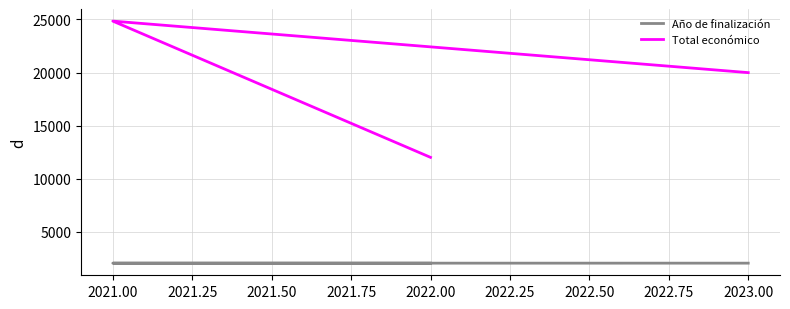

Rank the series by their average value, from lowest to highest.

Año de finalización, Total económico